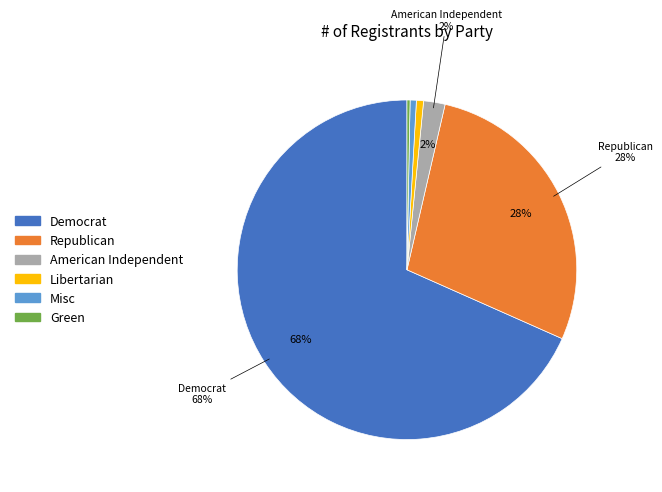

Which slice represents more than half of the pie?

Democrat